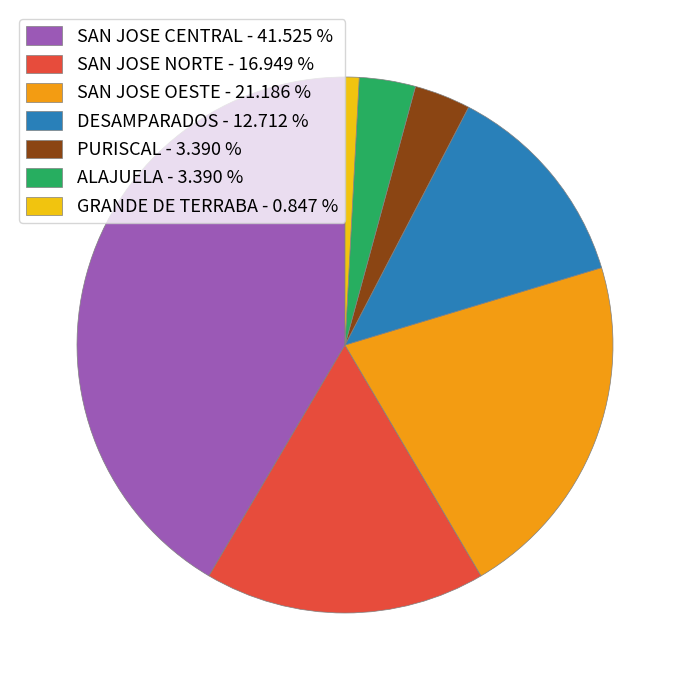

Is the sum of ALAJUELA - 3.390 % and GRANDE DE TERRABA - 0.847 % greater than half?

No